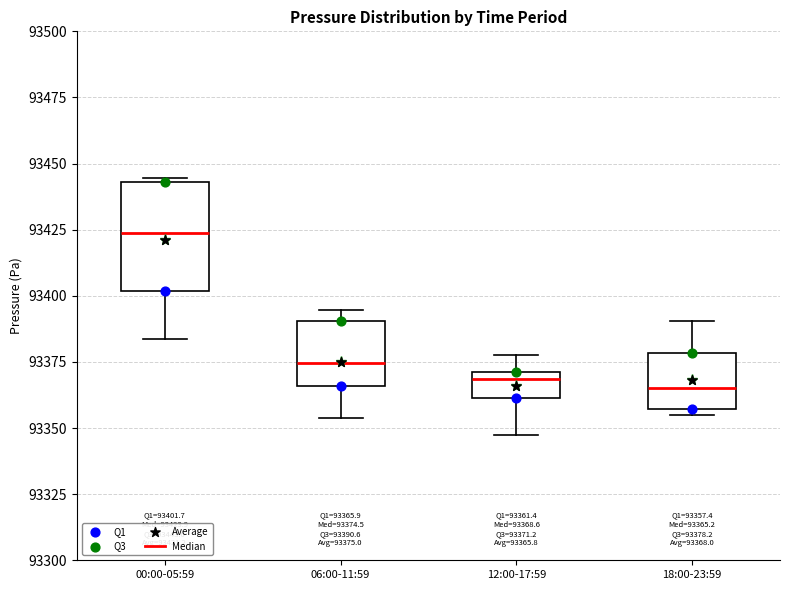

Which box is the tallest, from its lower edge to its upper edge?

00:00-05:59